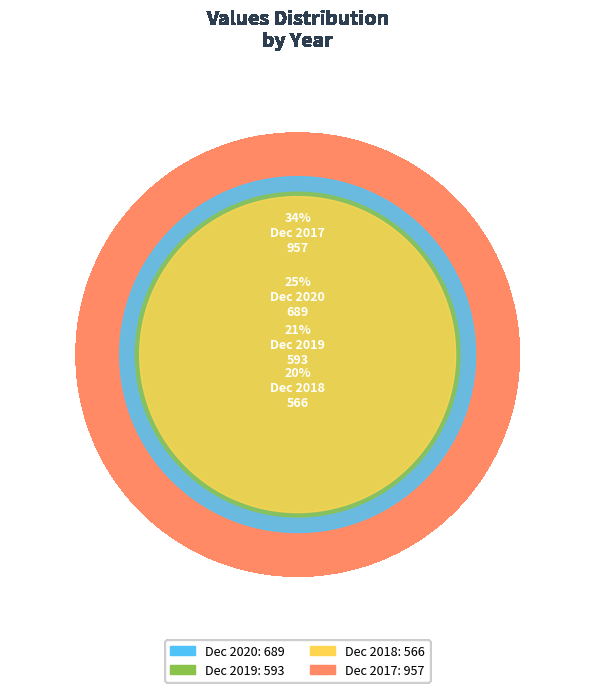

What is the change in value from Dec 2020 to Dec 2018?

-123